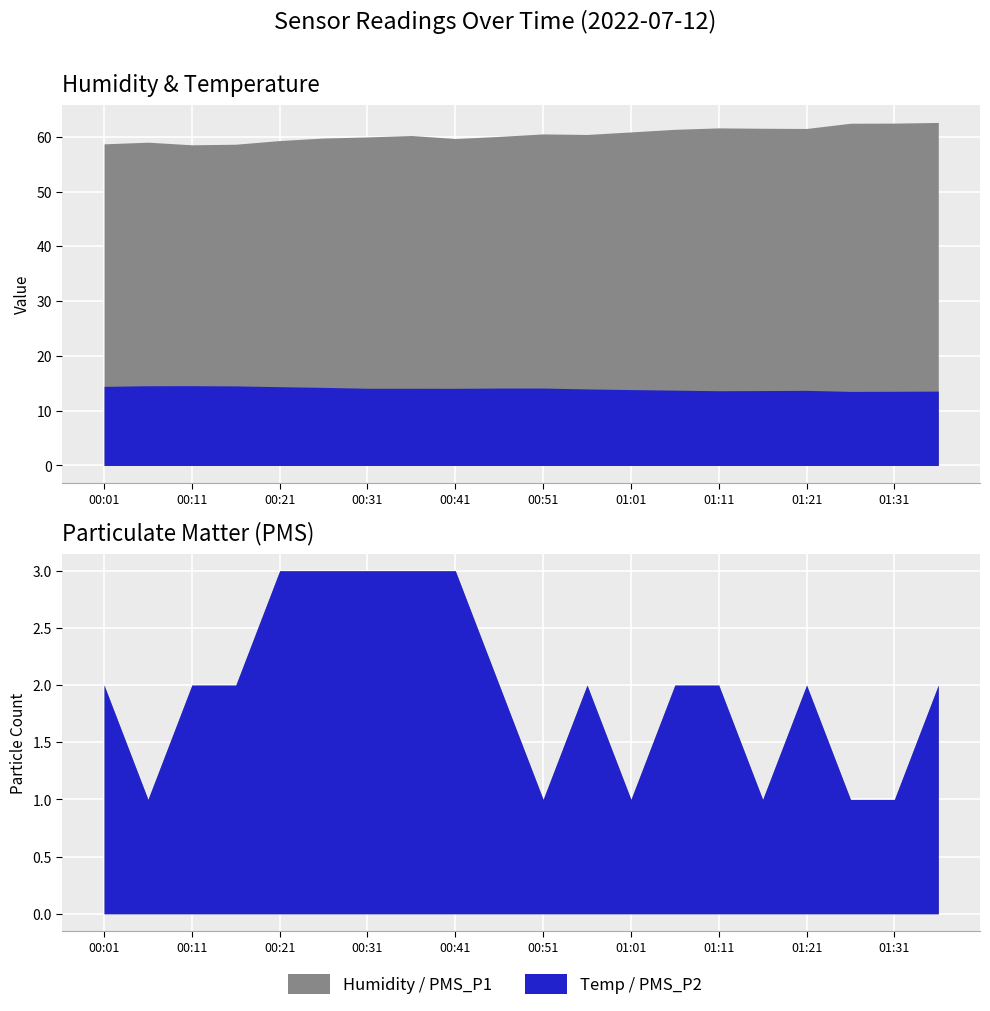

What is the difference between the Temp values at 00:11 and 01:16?

0.9